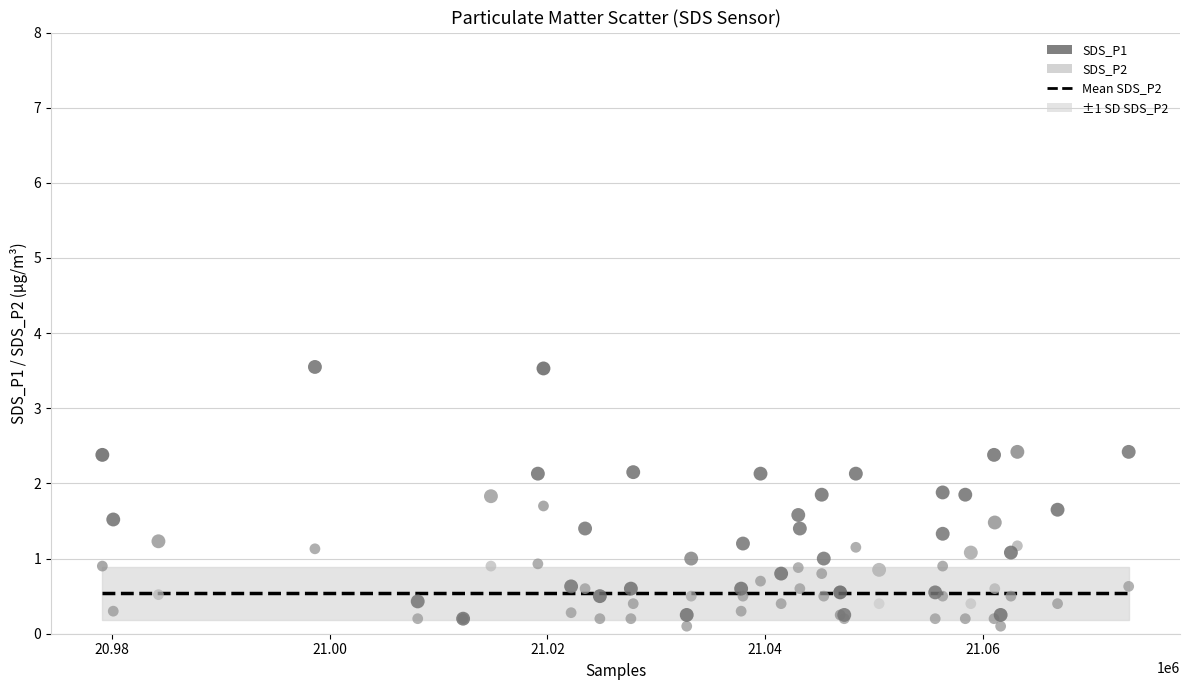

Which series has the widest spread of Y values?

SDS_P1